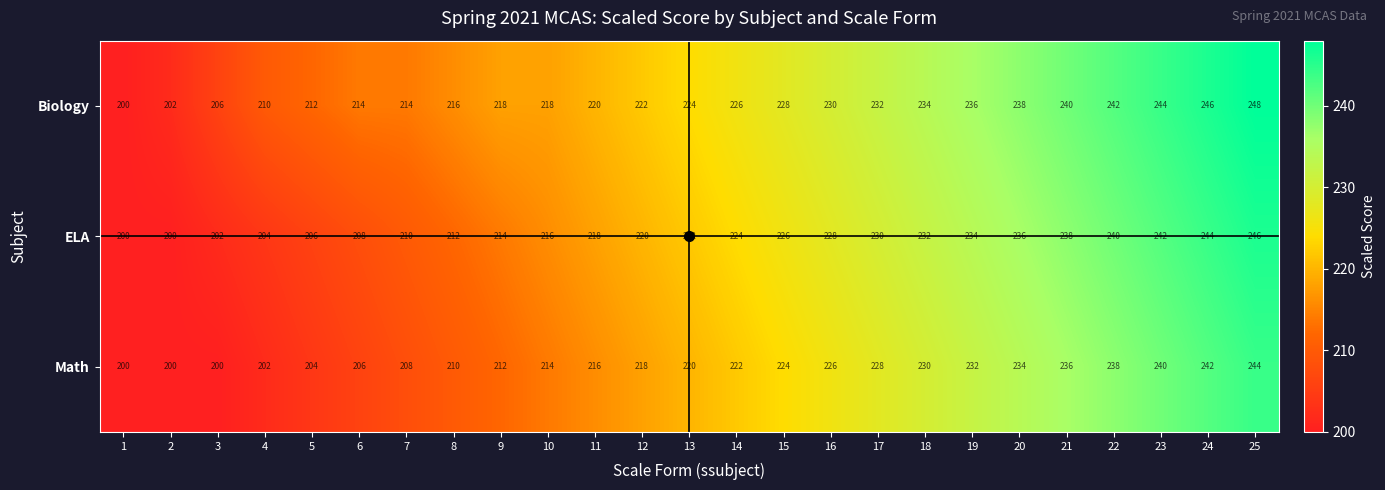

What is the difference between the ELA values at 17 and 1?

30